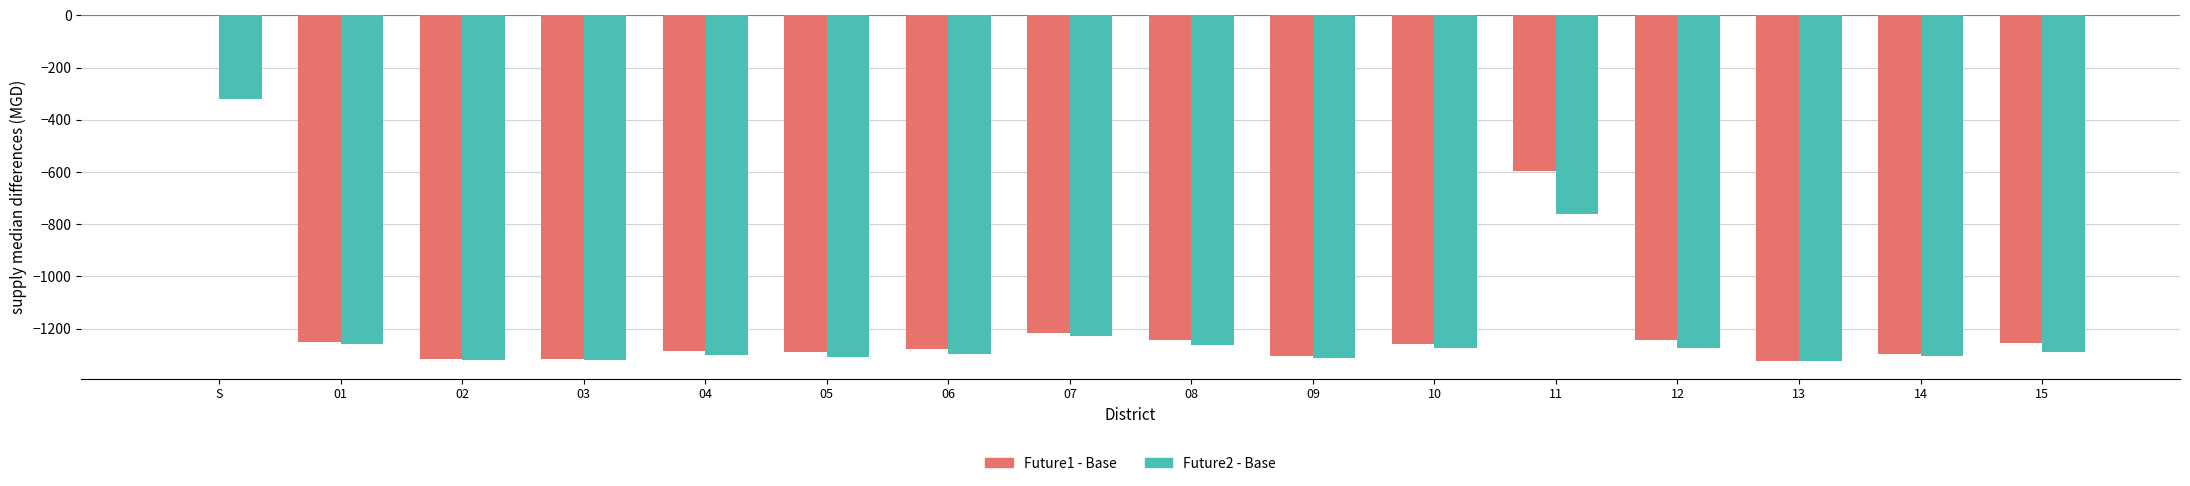

Is the value of Future1 - Base at 11 greater than the value of Future2 - Base at 14?

Yes